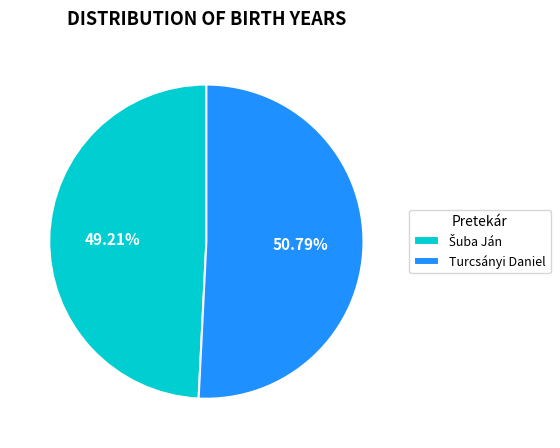

To the nearest percent, what is the average slice percentage?

50%